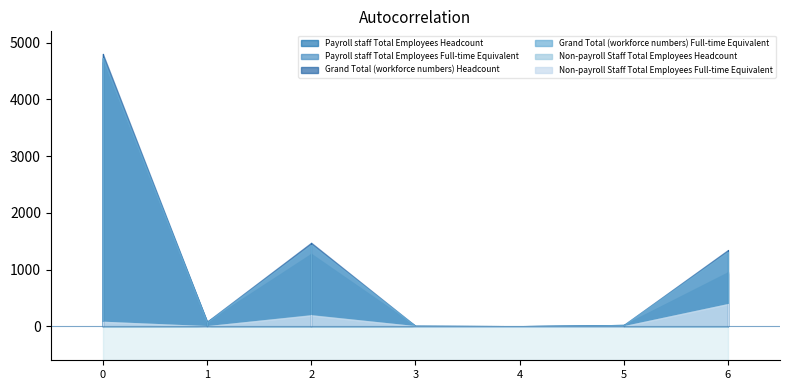

At how many categories does at least one series exceed 1051?

3